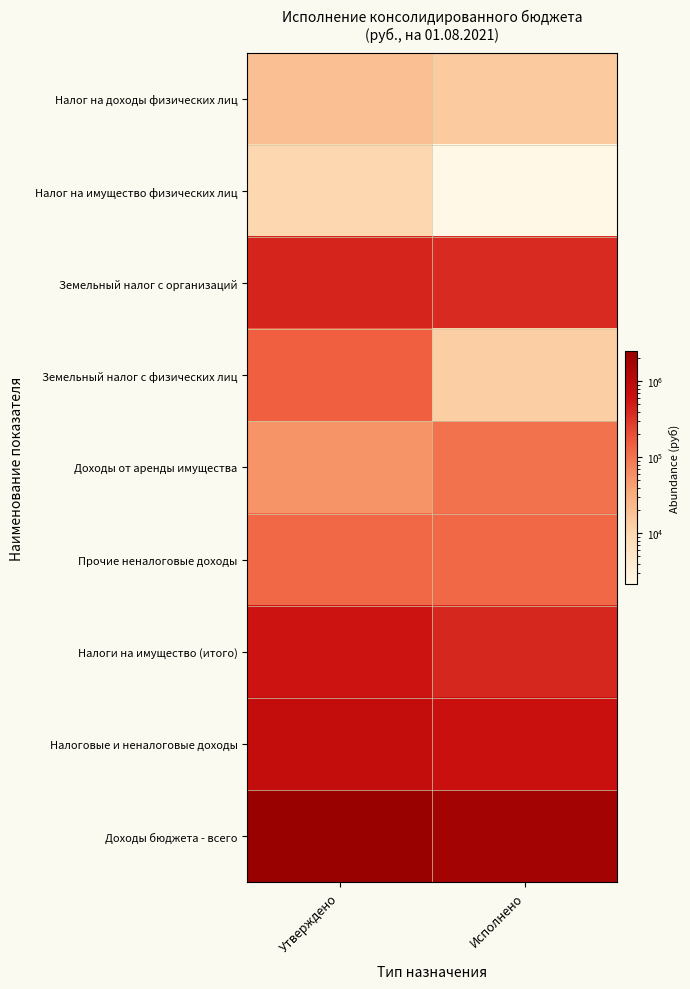

What is the spread (max minus min) of values at Утверждено?

2522292.0